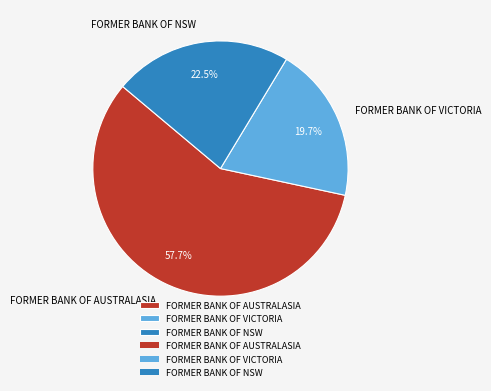

To the nearest percent, what percentage of the pie is FORMER BANK OF AUSTRALASIA?

58%